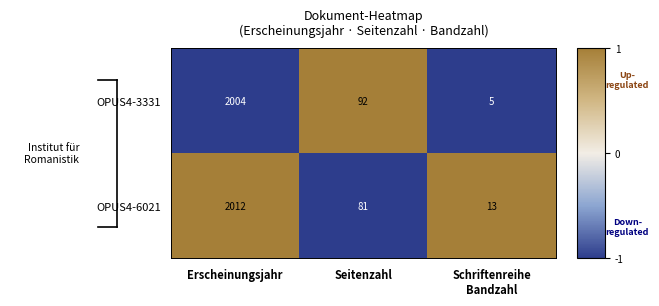

Reading left to right, transcribe all the data shown in this chart.

OPUS4-3331: 2004	92	5
OPUS4-6021: 2012	81	13